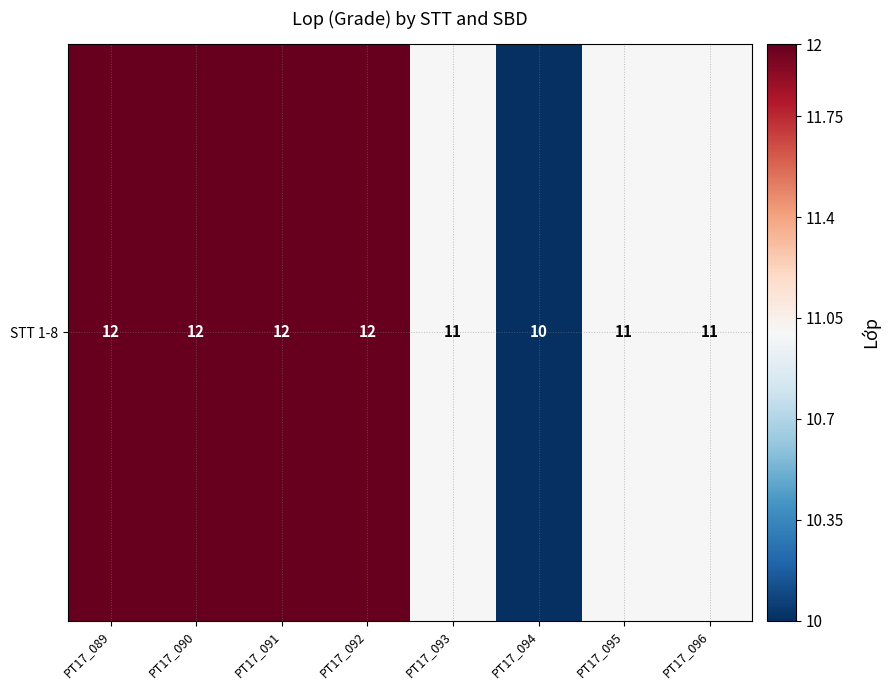

What is the ratio of the value at PT17_089 to the value at PT17_092?

1.0